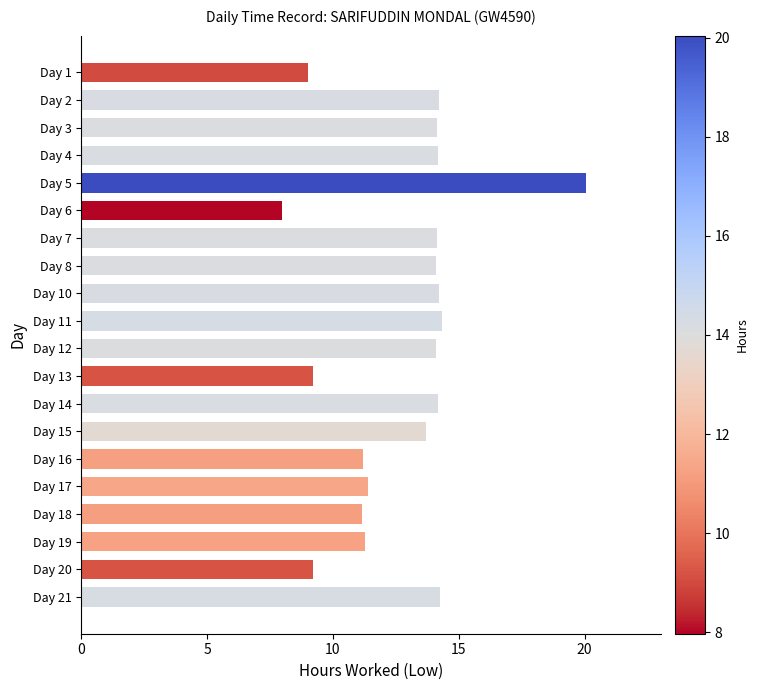

What is the difference between the second highest and second lowest values?

5.3